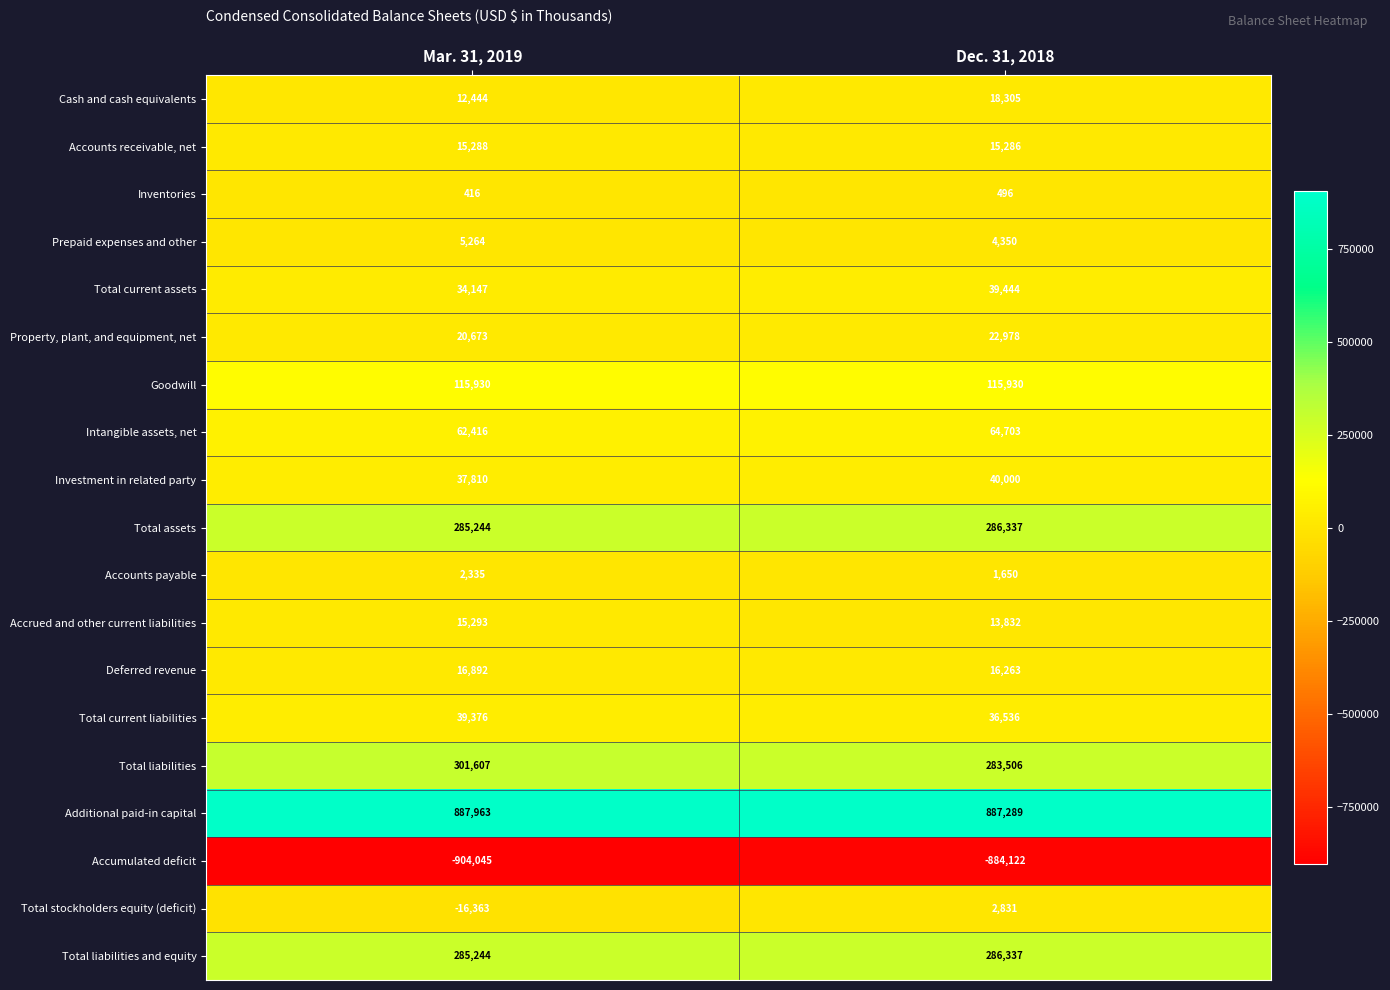

At which category is the sum across all series the highest?

Dec. 31, 2018